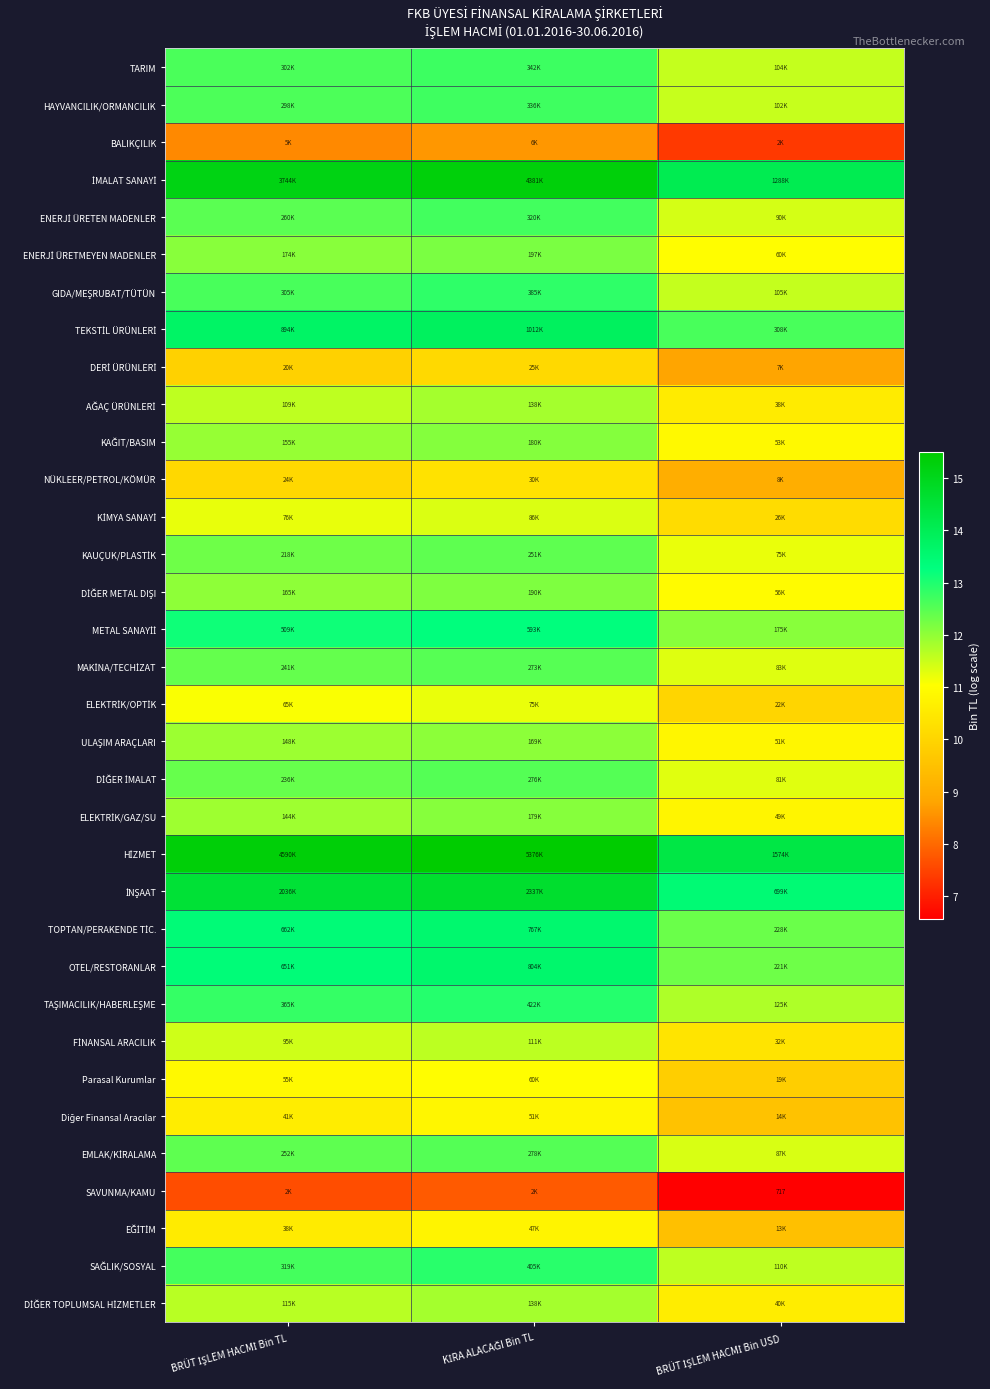

What is the minimum value shown in the chart?

6.6